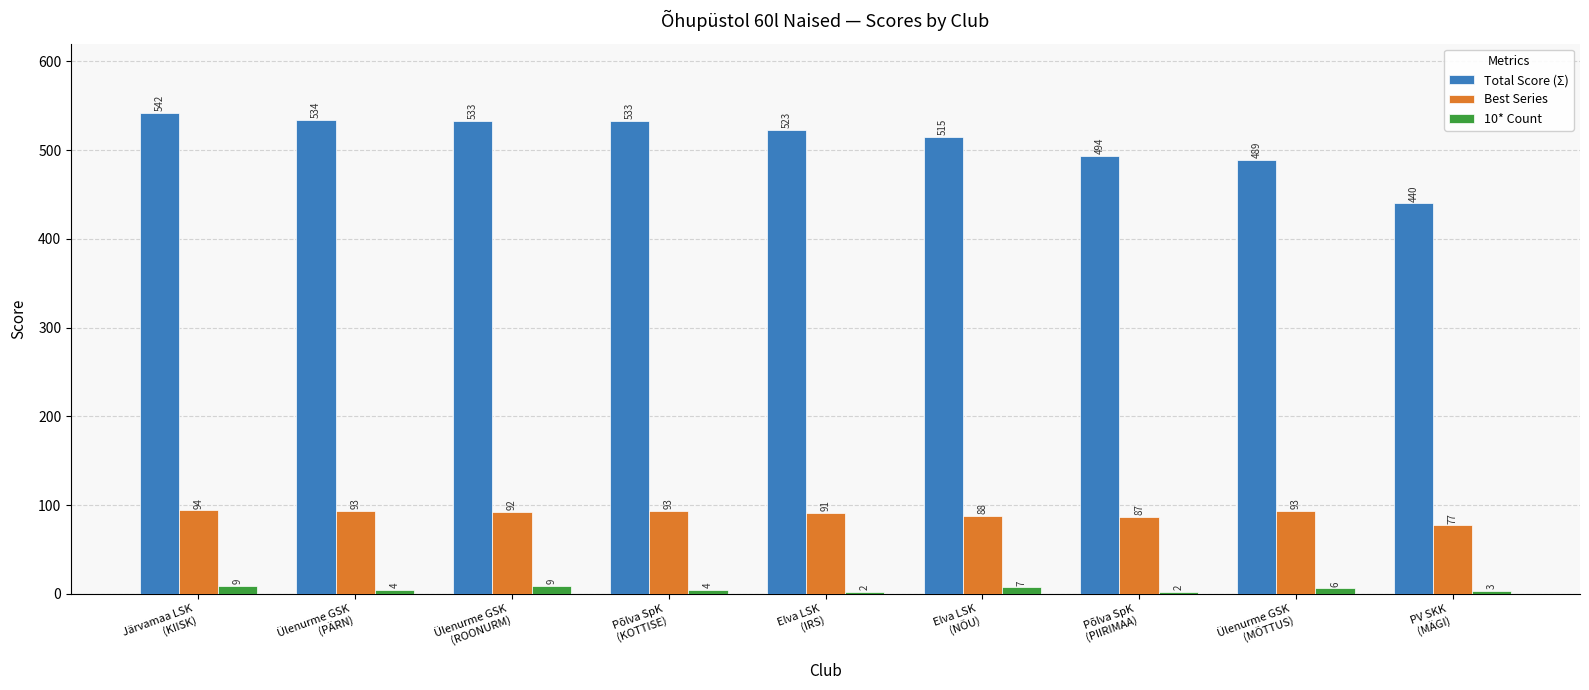

How many groups of bars are there?

9